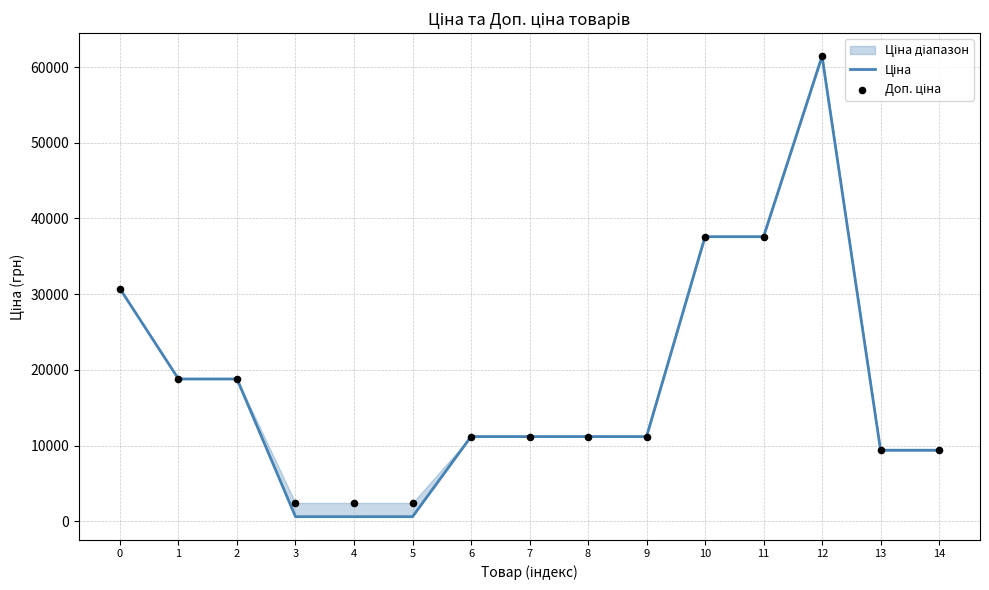

Is the value of Доп. ціна at 9 greater than the value of Ціна at 1?

No